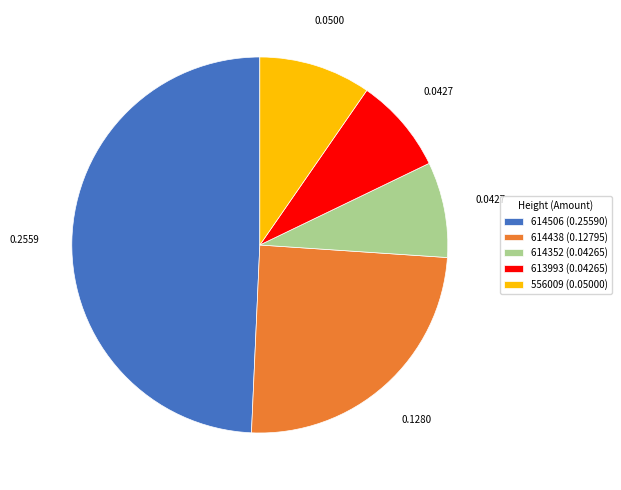

Between 614352 (0.04265) and 556009 (0.05000), which is larger?

556009 (0.05000)